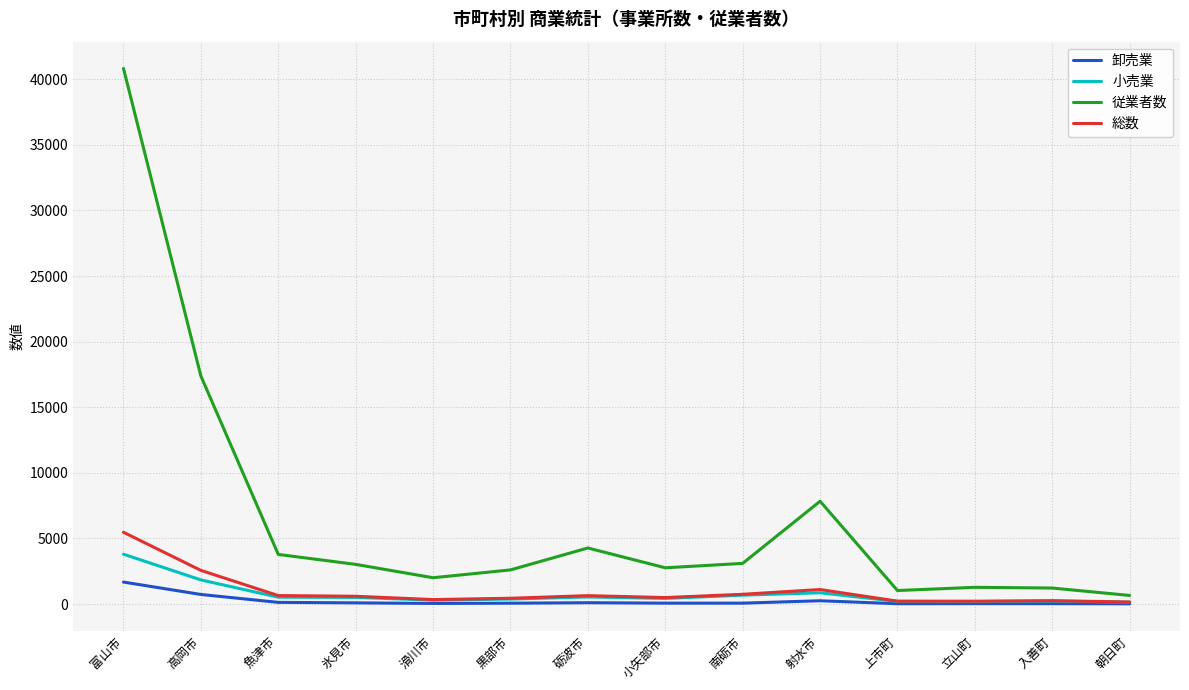

What is the minimum value for 卸売業?

14